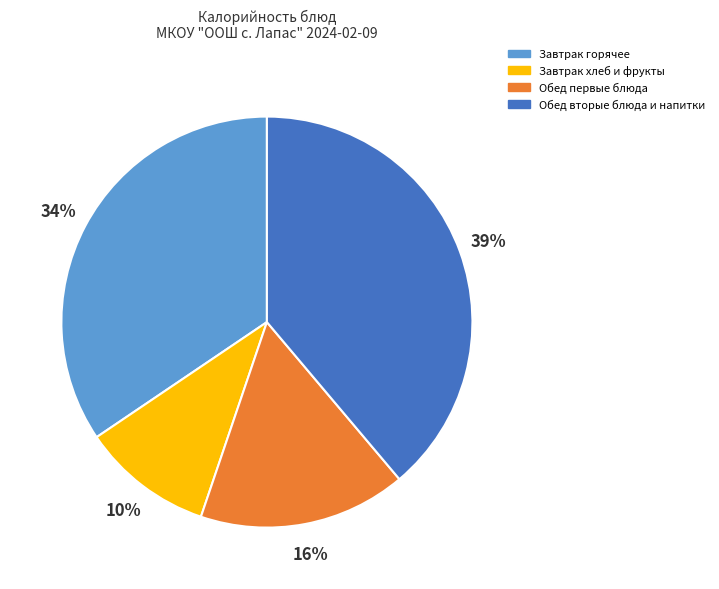

Combined, do Завтрак горячее and Обед вторые блюда и напитки account for over 50%?

Yes